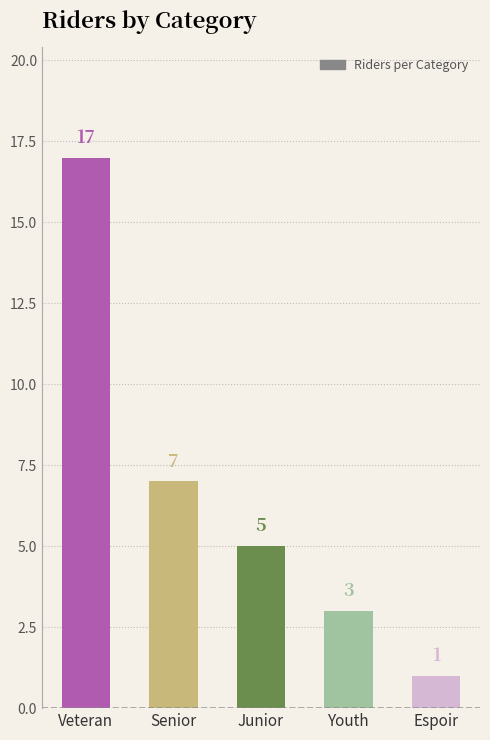

List the labels in order of value, smallest first.

Espoir, Youth, Junior, Senior, Veteran